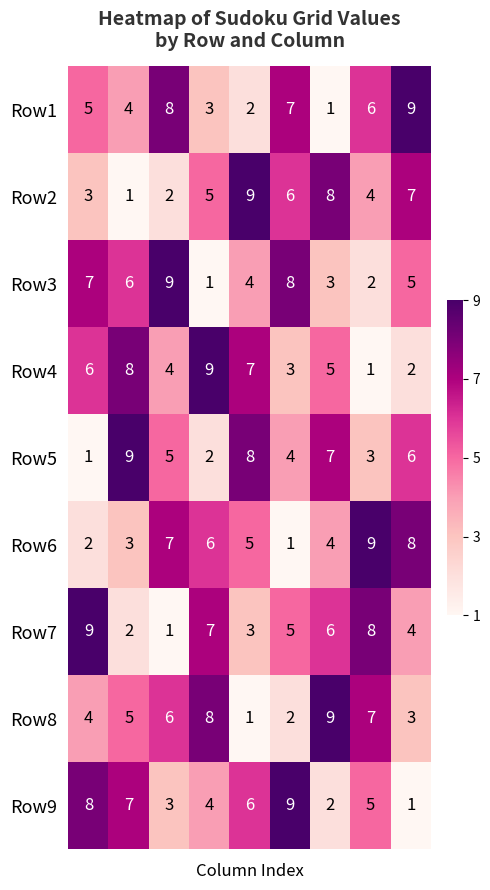

What is the maximum value shown in the chart?

9